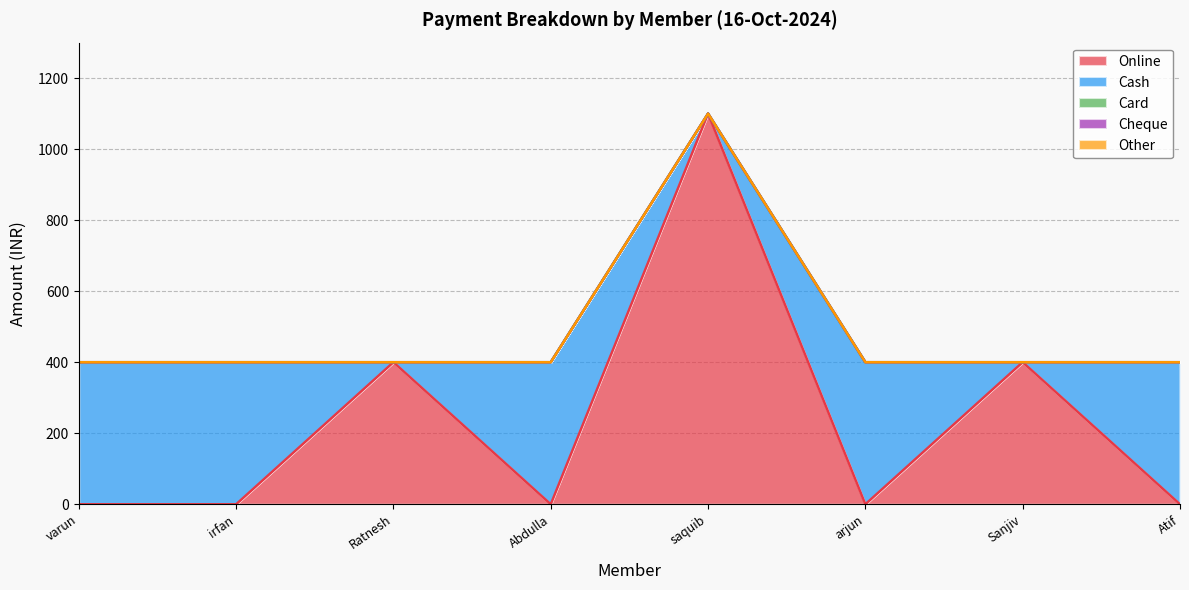

At which category is the sum across all series the highest?

saquib shaikh